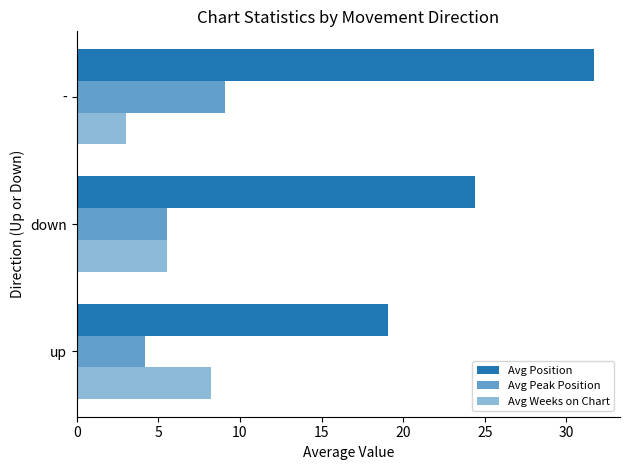

How many data points in Avg Peak Position are above 5?

2